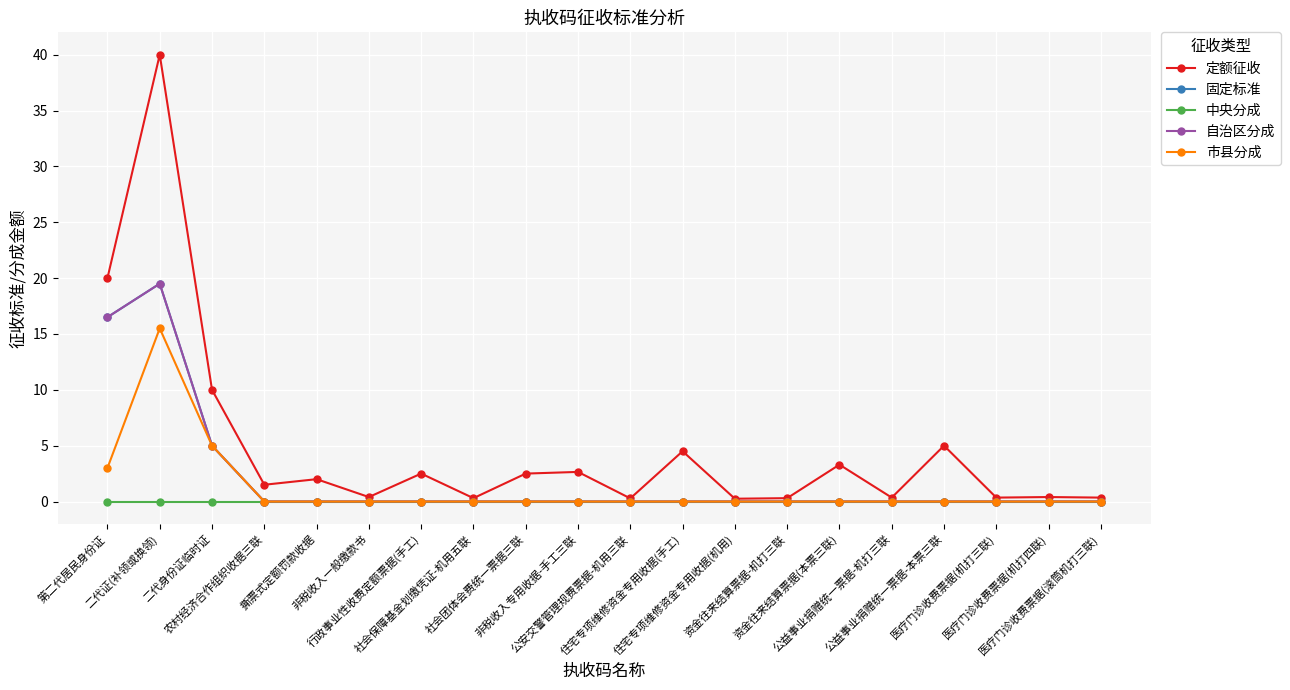

Between 第二代居民身份证 and 住宅专项维修资金专用收据(手工), which is larger?

第二代居民身份证